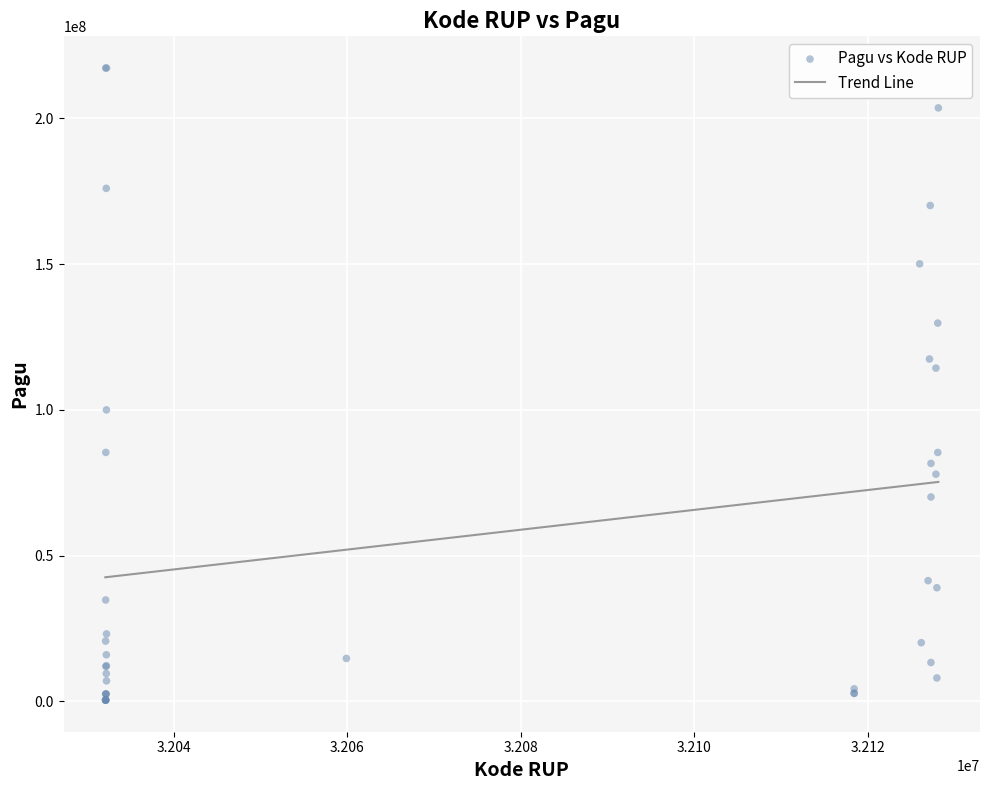

What Y value in the scatter plot is closest to 108830000?

114296000